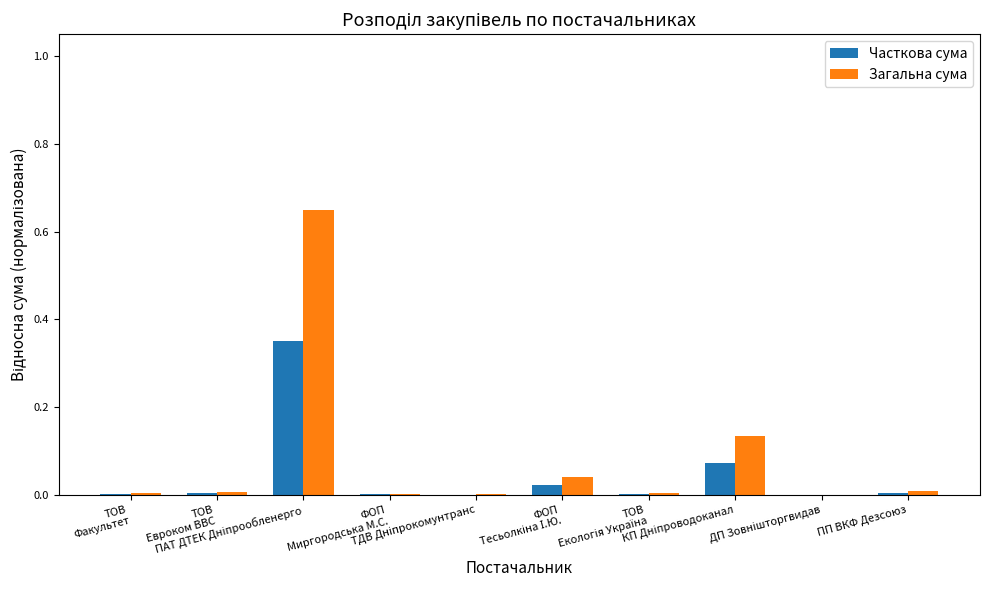

Rank the series at ТОВ
Евроком ВВС from lowest to highest value.

Часткова сума, Загальна сума